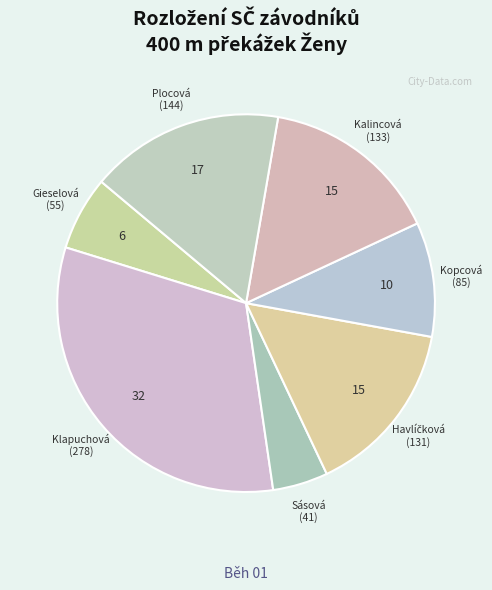

To the nearest percent, what is the difference between the largest and smallest slice percentages?

27%